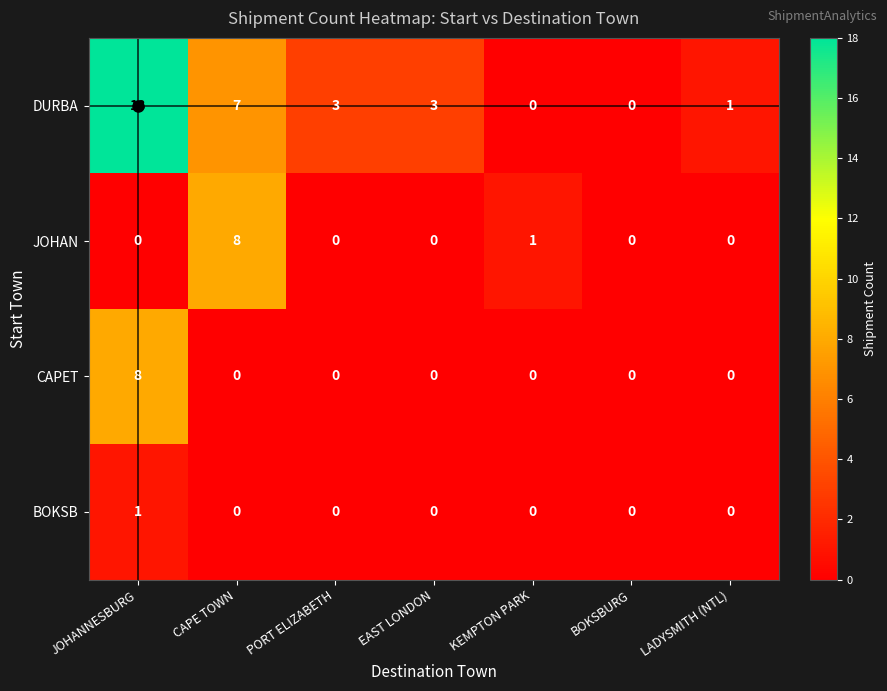

Which category has the highest value across all series?

JOHANNESBURG